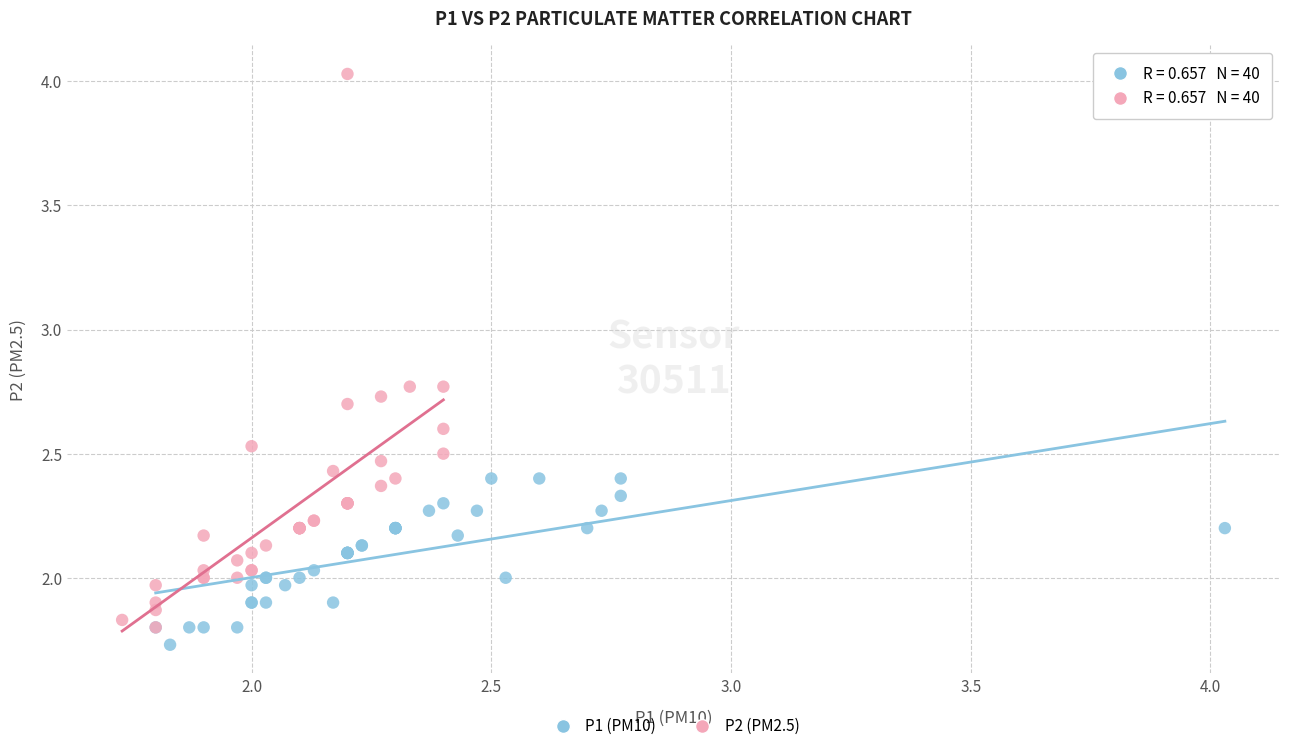

Which series has the largest Y range (max minus min)?

P2 (PM2.5)